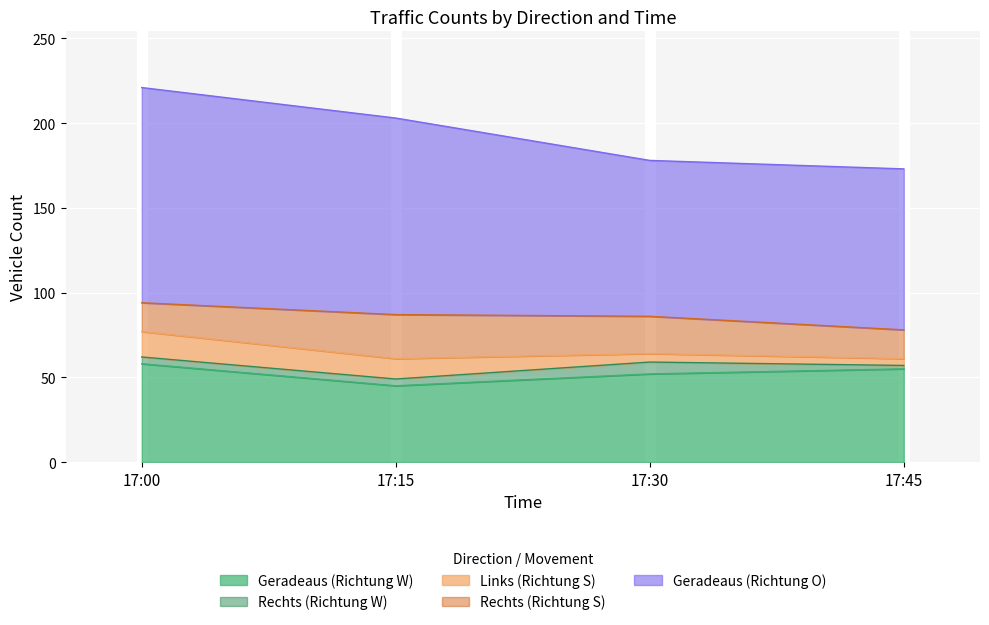

Which series has the largest range (max minus min)?

Geradeaus (Richtung O)